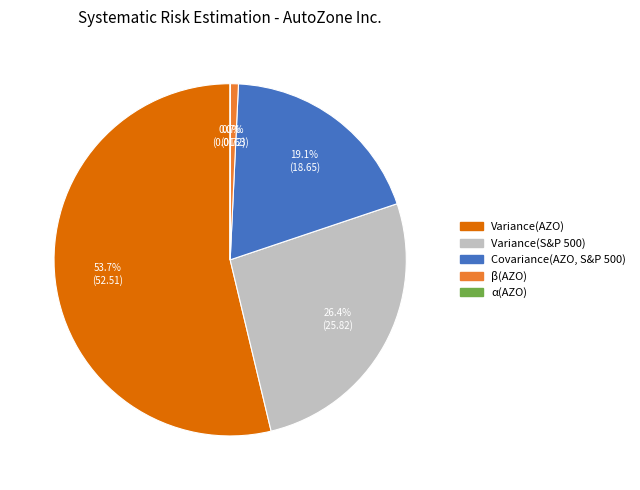

Which slice represents more than half of the pie?

Variance(AZO)